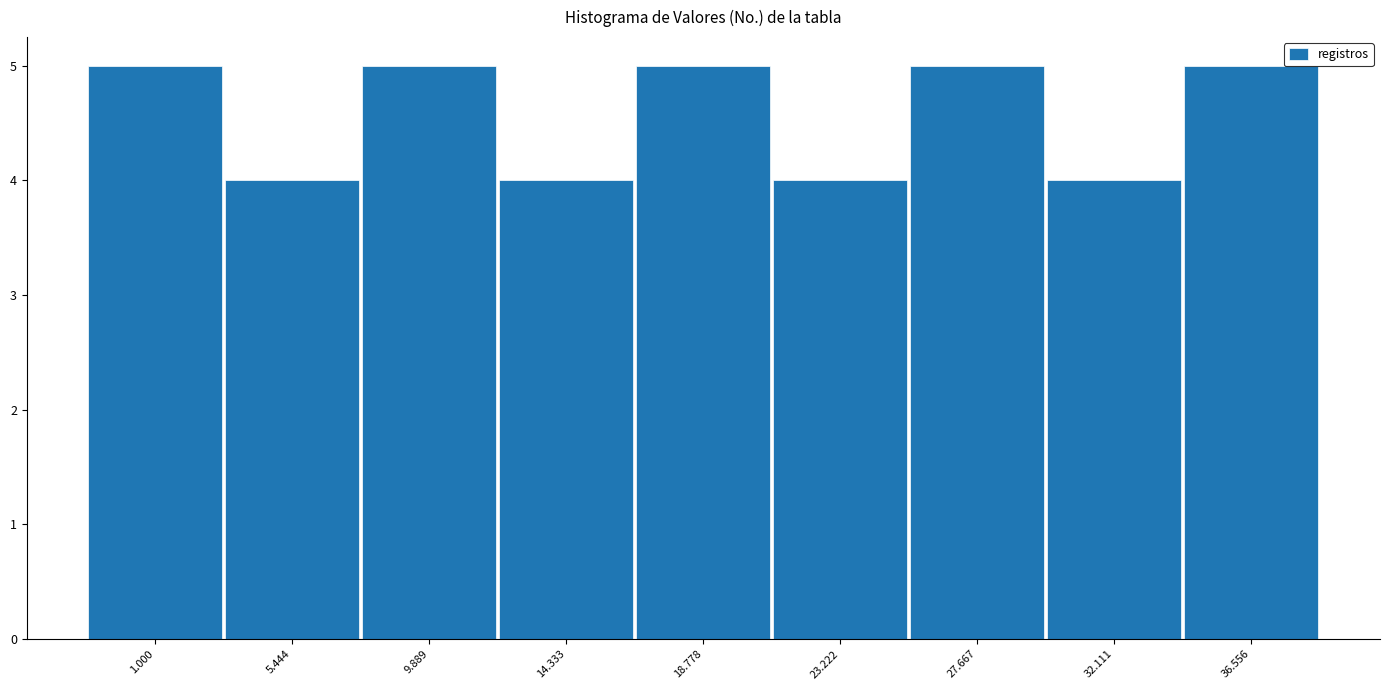

Reading left to right, extract all data points from this chart.

1.000=5	5.444=4	9.889=5	14.333=4	18.778=5	23.222=4	27.667=5	32.111=4	36.556=5